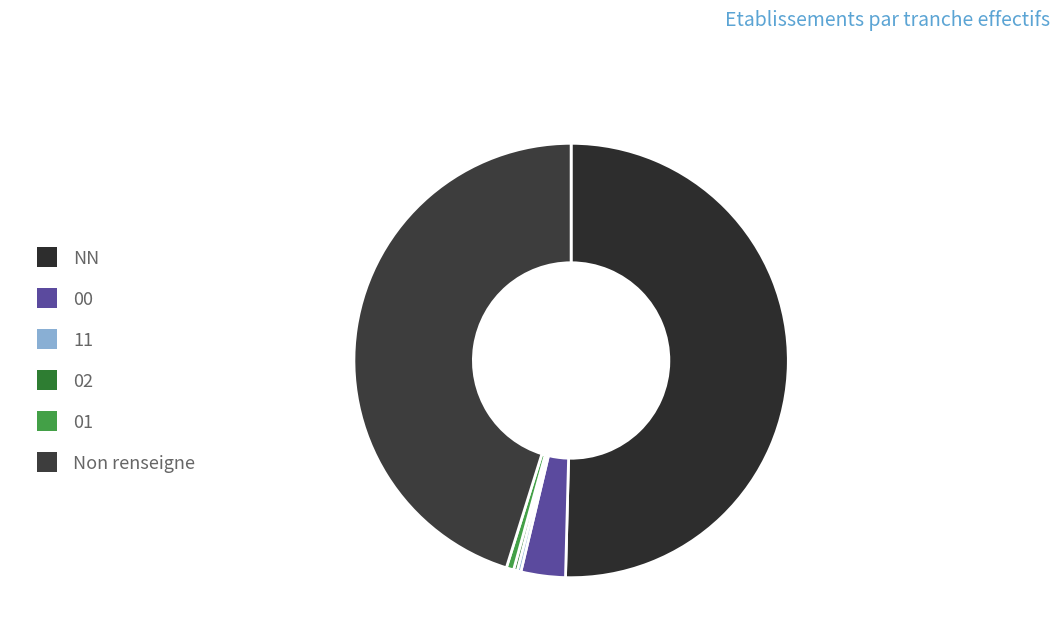

What is the change in value from 00 to 01?

-10